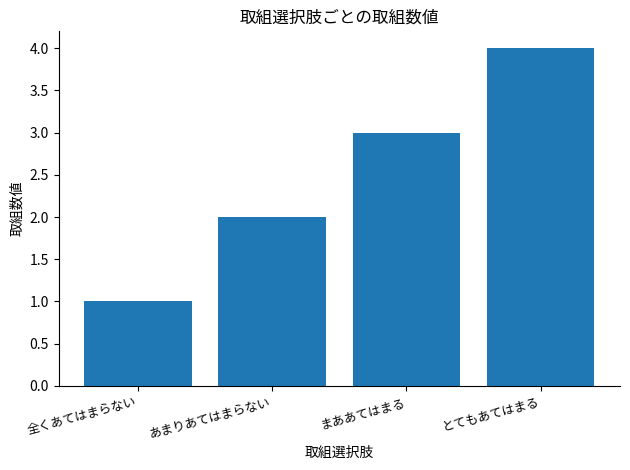

The value at 全くあてはまらない is 1. True or false?

True